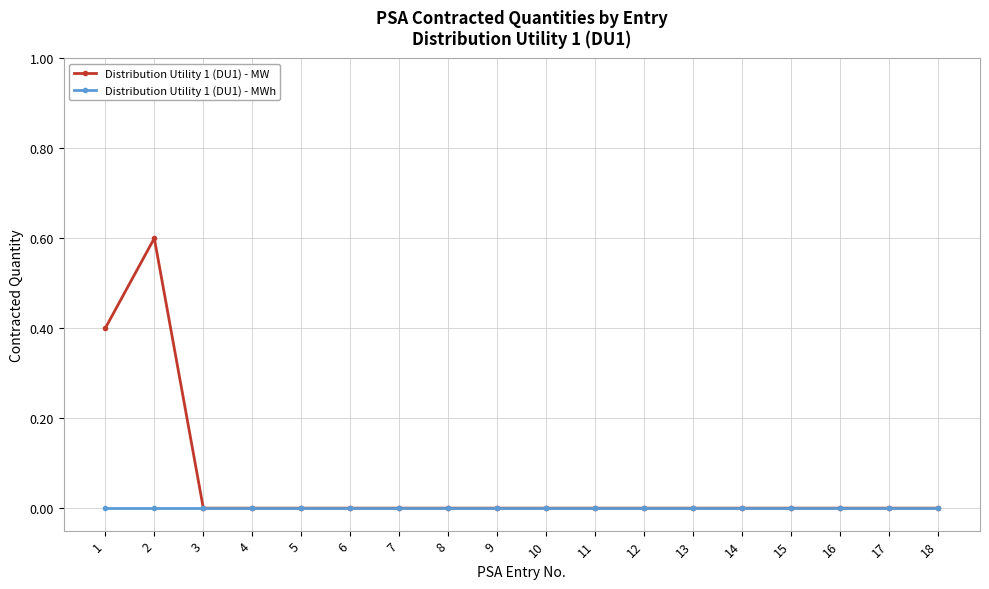

What are all the series names shown in the legend?

Distribution Utility 1 (DU1) - MW, Distribution Utility 1 (DU1) - MWh